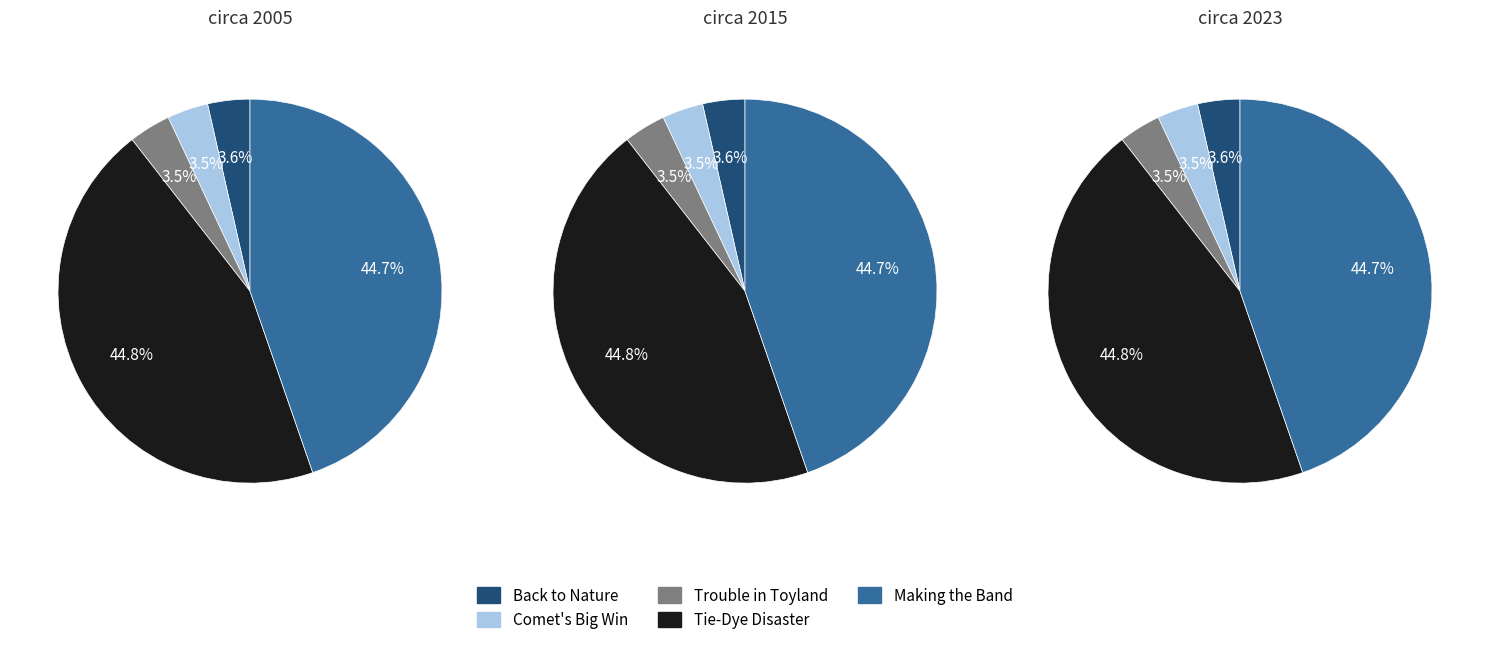

Is the sum of Trouble in Toyland and Tie-Dye Disaster greater than half?

No